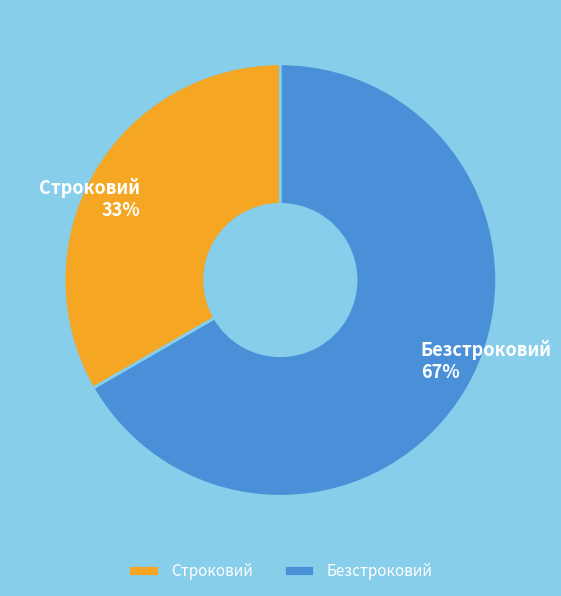

Does Безстроковий account for over 50% of the chart?

Yes